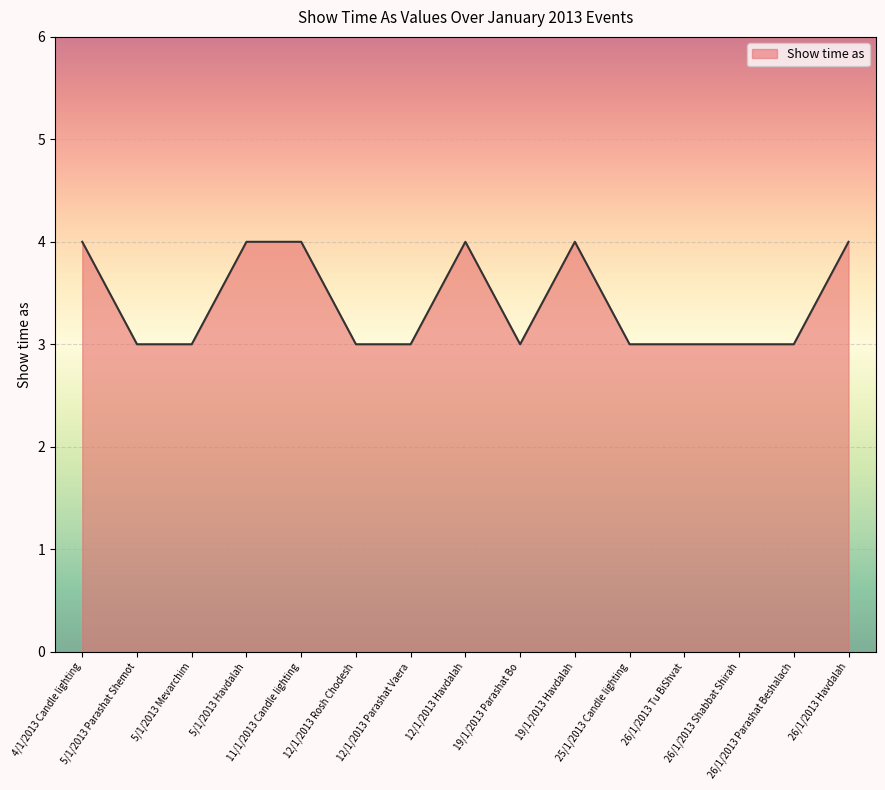

What is the greatest value displayed?

4